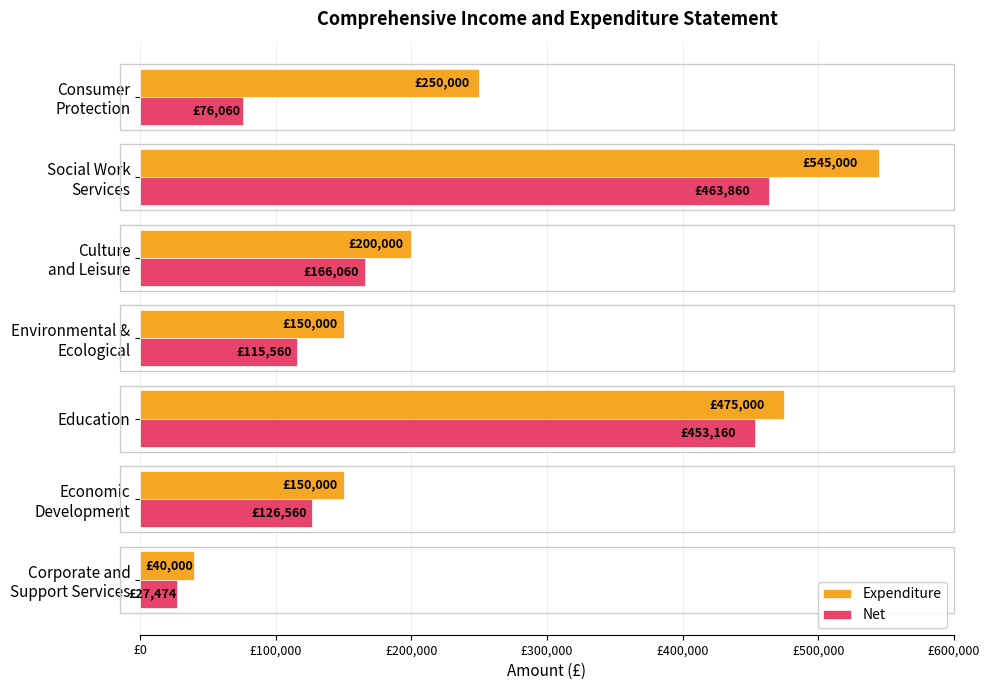

What is the label of the 5th bar from the right?

Education